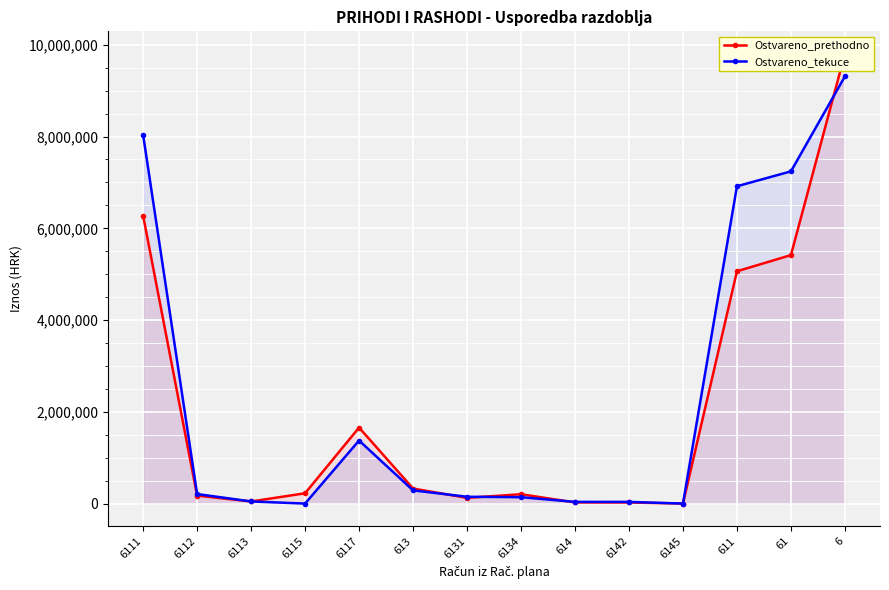

True or false: Ostvareno_tekuce has more than 0 interior local peaks.

True